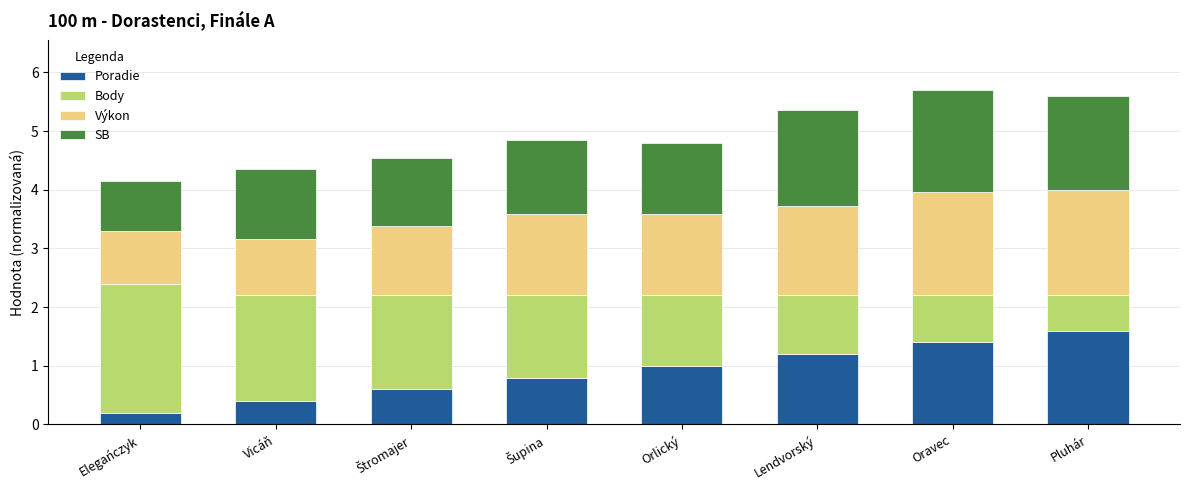

What is the total value across all series at Pluhár?

5.6